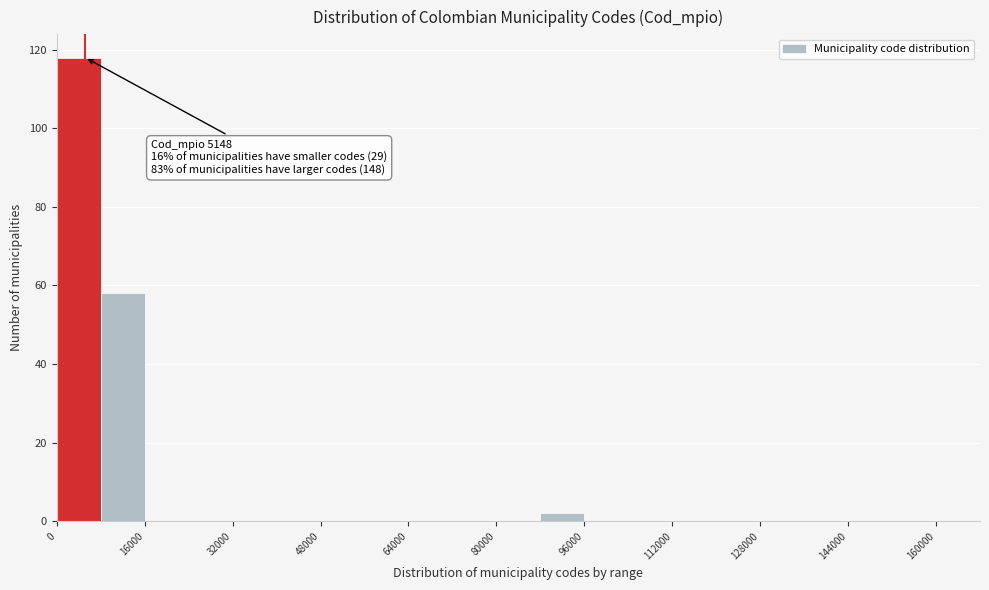

Over which range of the x-axis is the bar tallest?

0 to 8000